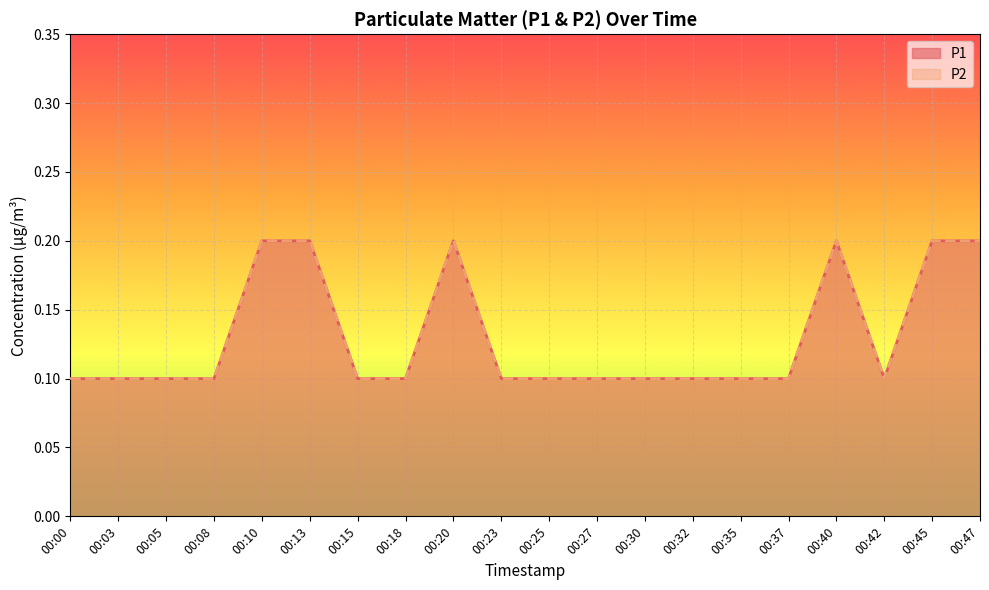

At 00:13, list the series in order from largest to smallest.

P1, P2